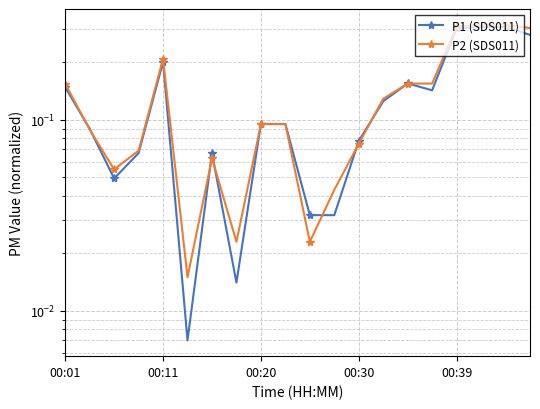

At which category is the sum across all series the highest?

17